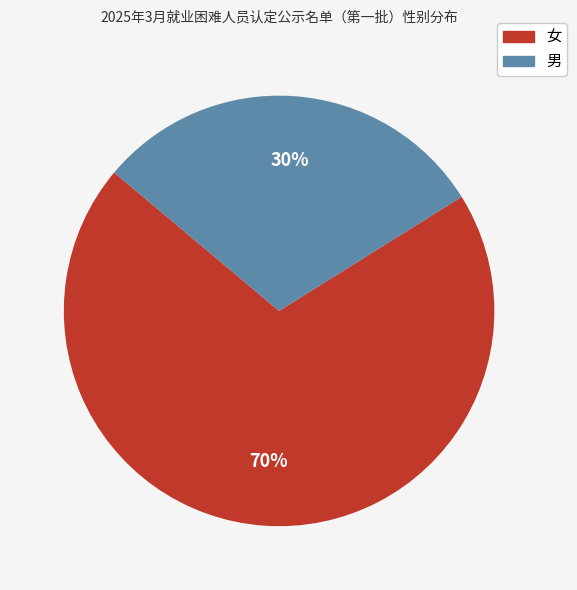

To the nearest percent, what is the combined percentage of 女 and 男?

100%